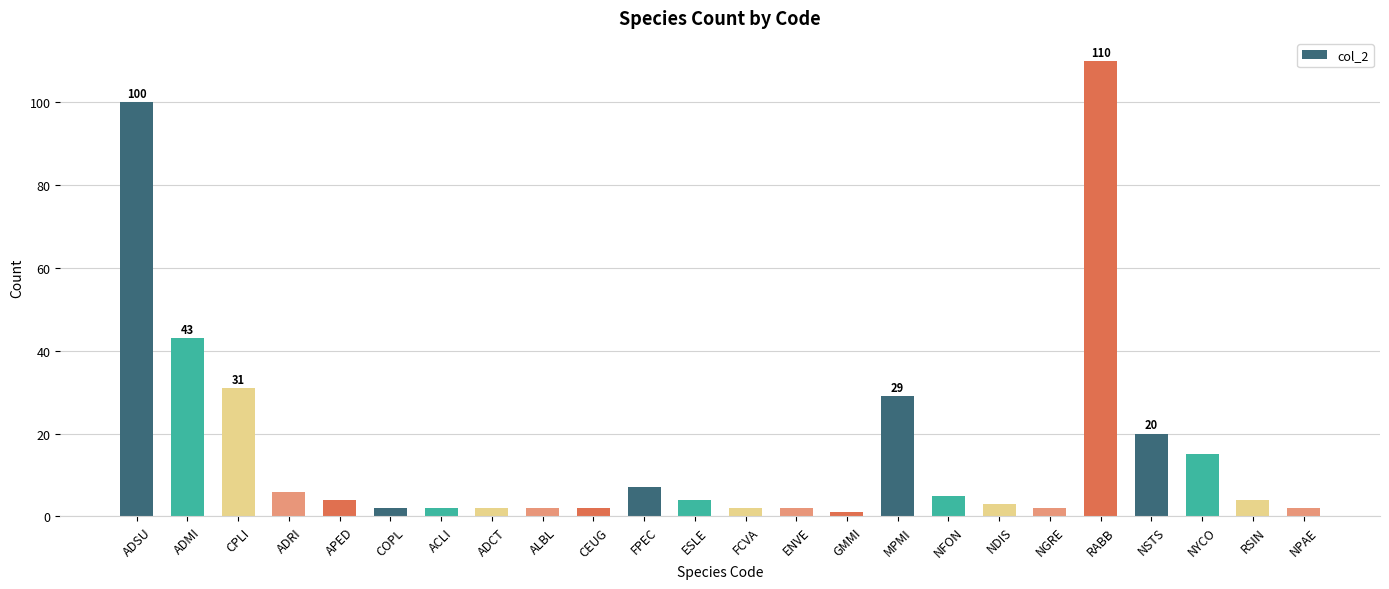

The chart shows a value of 4 at ESLE. True or false?

True